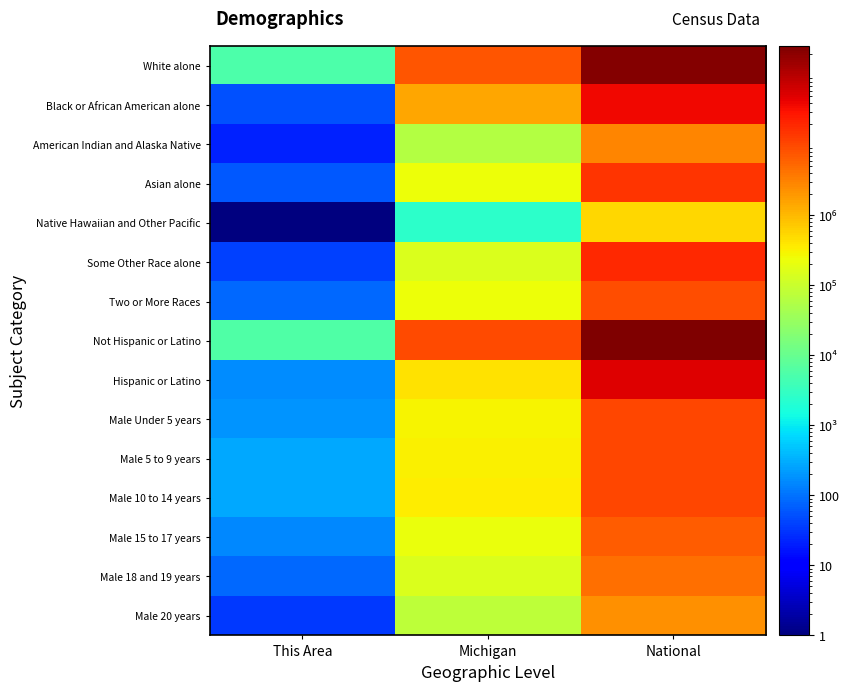

Rank the series at Michigan from highest to lowest value.

Not Hispanic or Latino, White alone, Black or African American alone, Hispanic or Latino, Male 10 to 14 years, Male 5 to 9 years, Male Under 5 years, Asian alone, Two or More Races, Male 15 to 17 years, Male 18 and 19 years, Some Other Race alone, Male 20 years, American Indian and Alaska Native, Native Hawaiian and Other Pacific